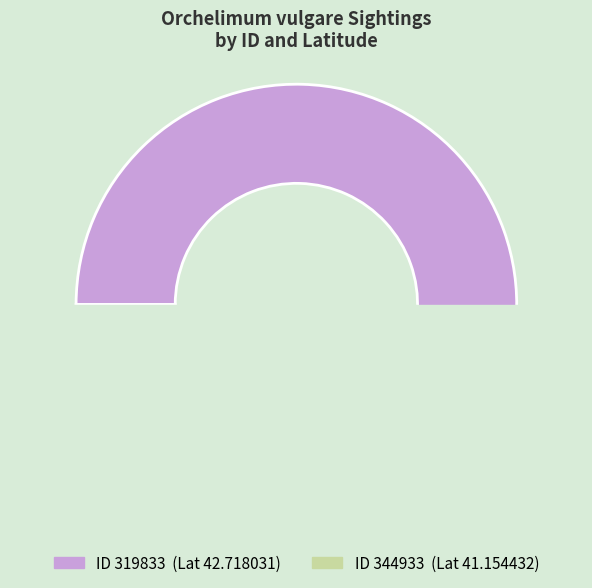

Approximately how many times larger is the value at 319833 compared to 344933?

1.0